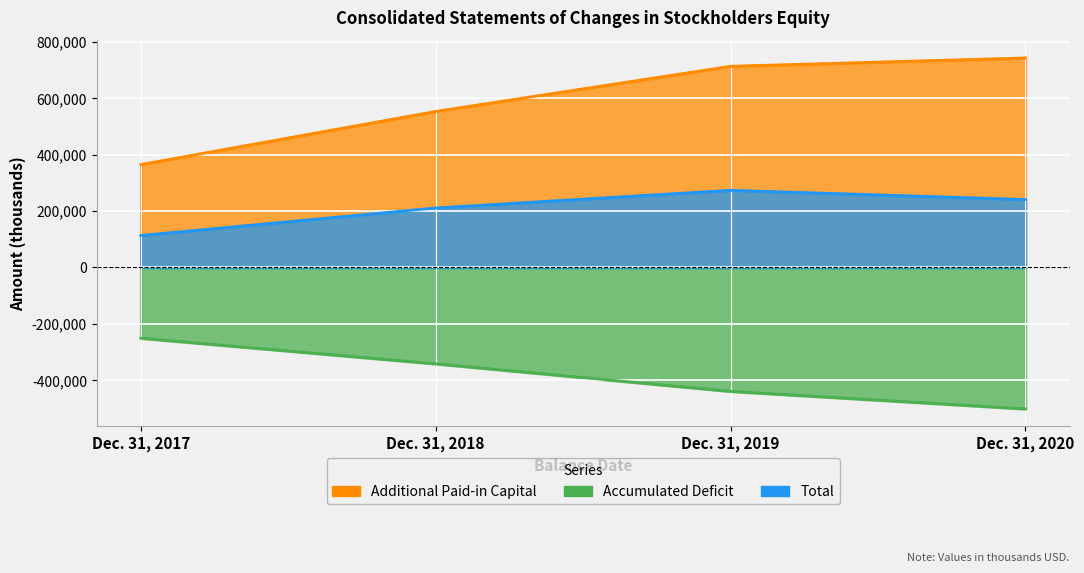

At which category is the sum across all series the highest?

Dec. 31, 2019